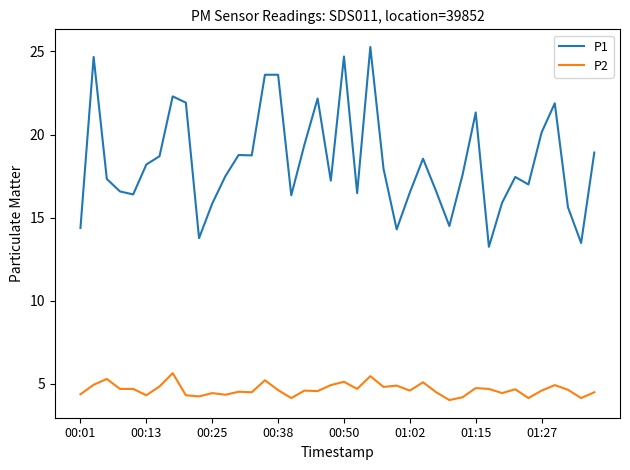

Which series has the largest range (max minus min)?

P1